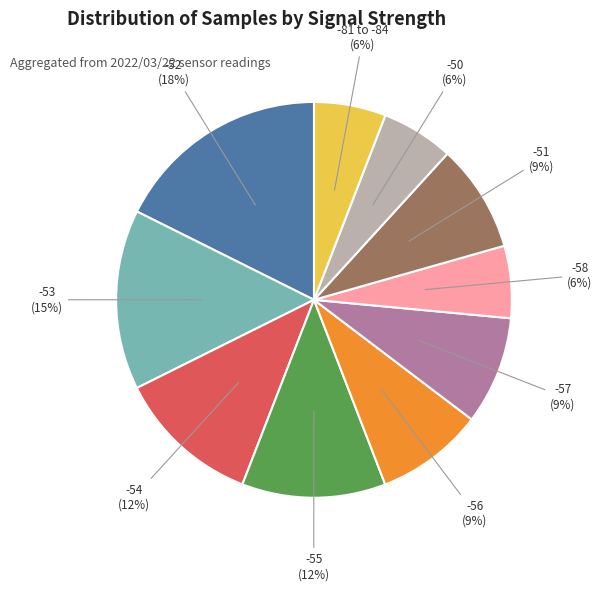

Is there a majority slice in this chart?

No